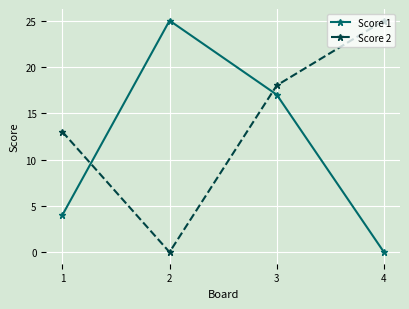

At how many categories does at least one series exceed 10?

4